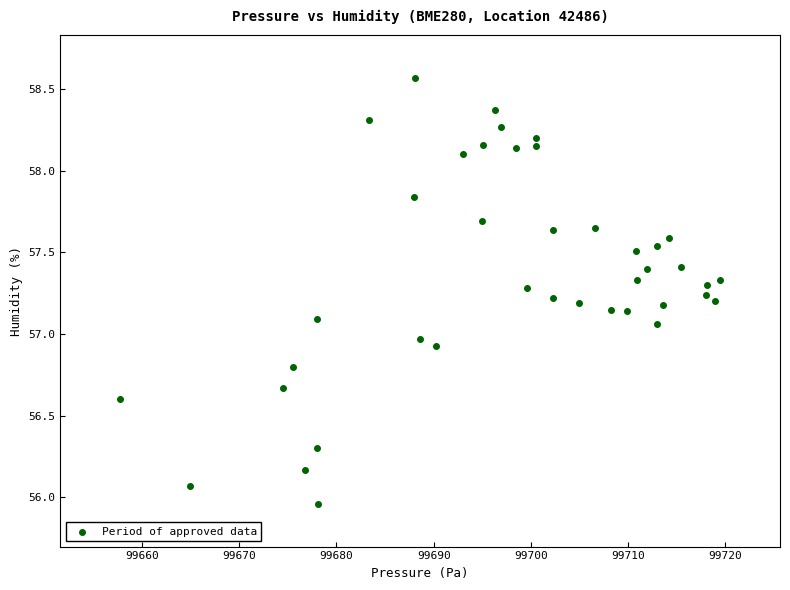

What is the range of Y values (max minus min)?

2.6